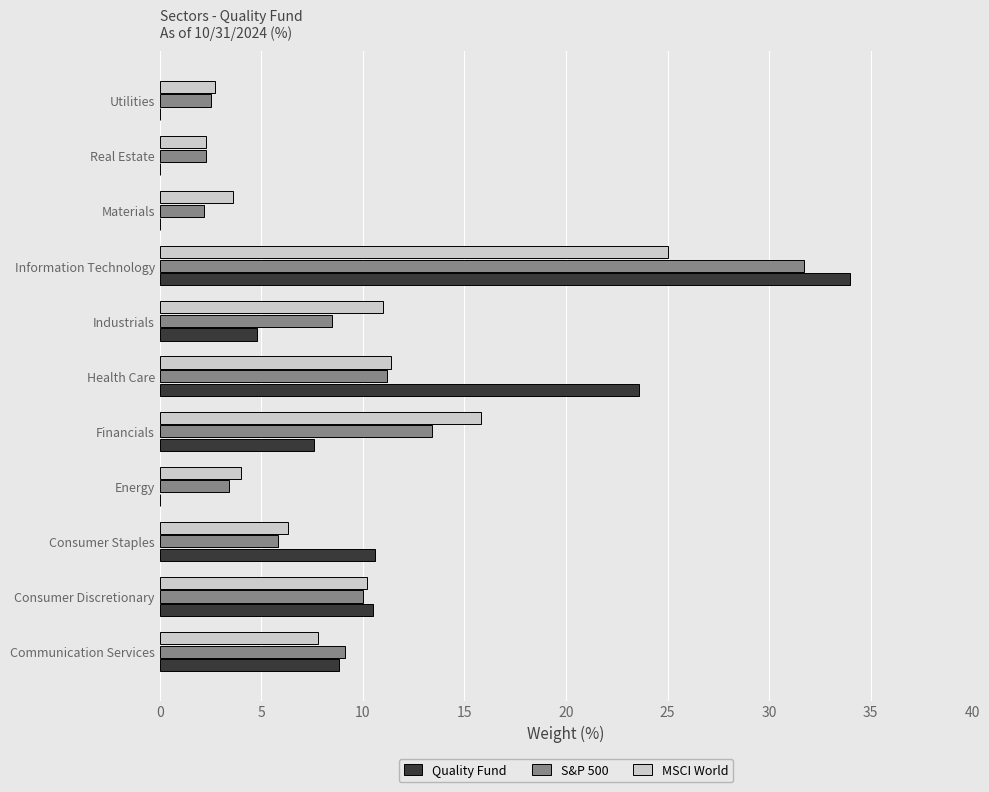

How many values in the Quality Fund series exceed 7?

6